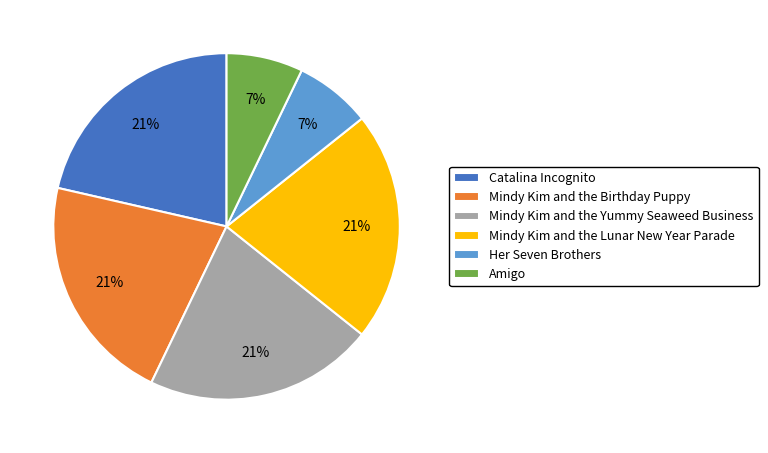

Does Mindy Kim and the Birthday Puppy account for over 50% of the chart?

No